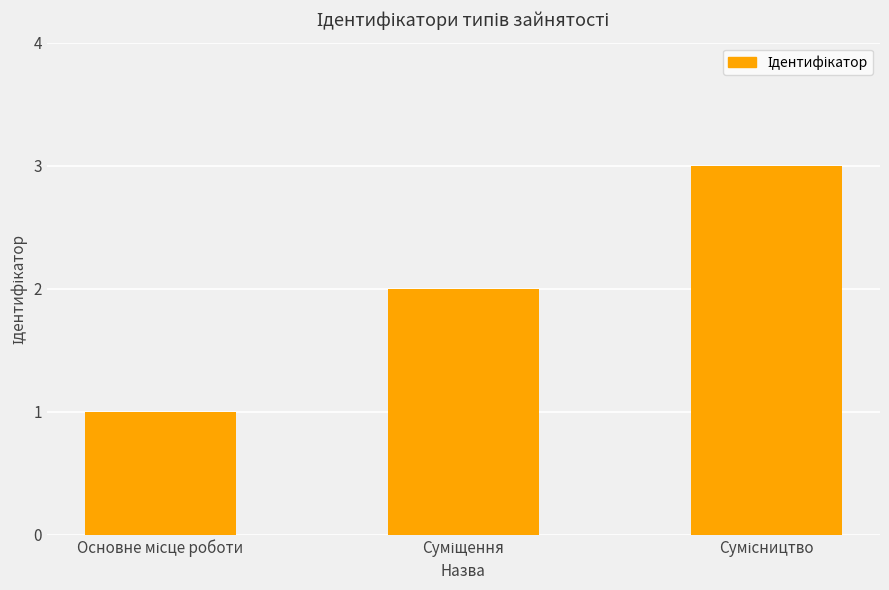

What is the maximum value shown in the chart?

3